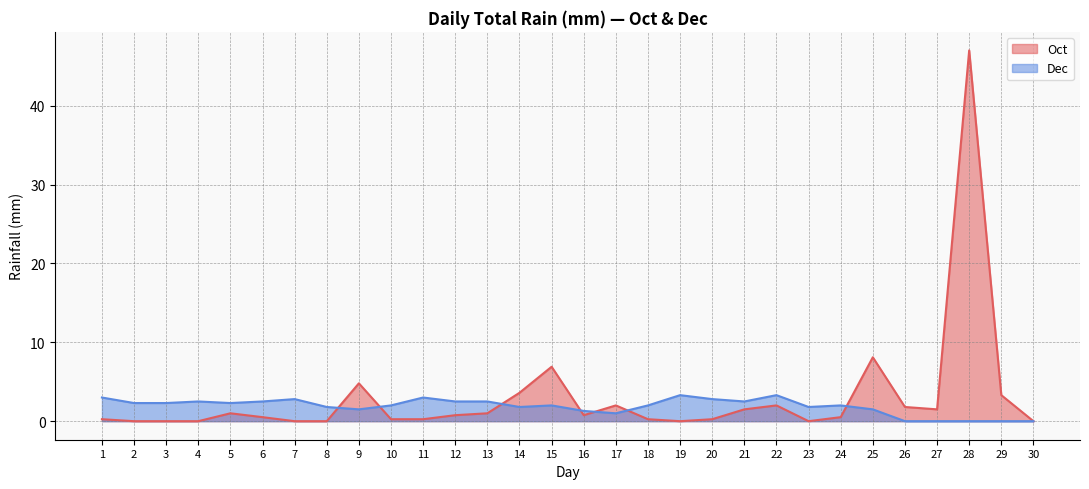

How many lines are shown in the chart?

2